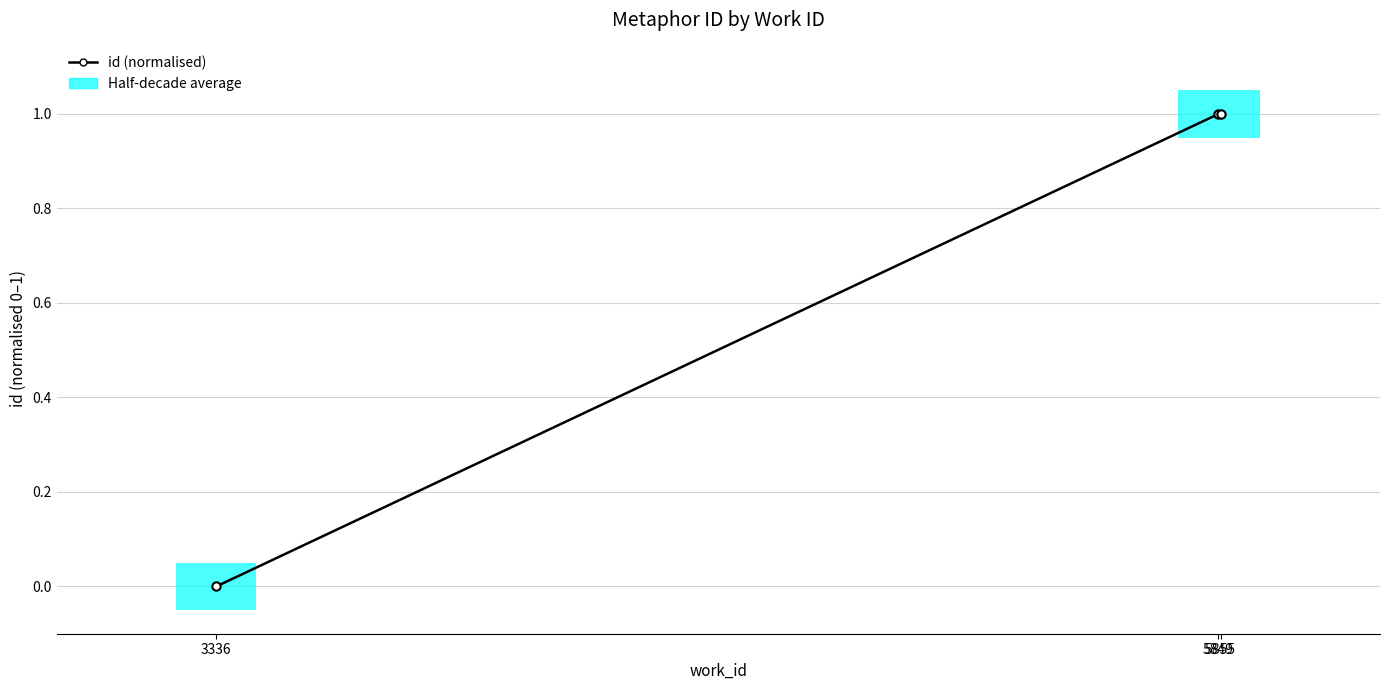

Does the chart have visible grid lines?

Yes